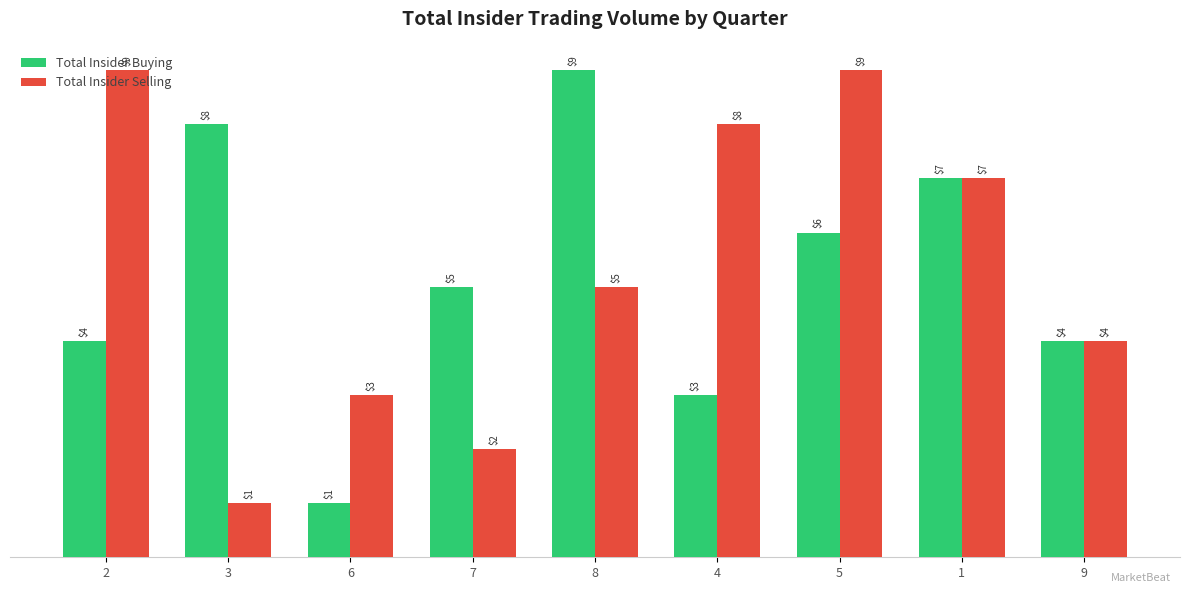

At how many categories does at least one series exceed 2?

9